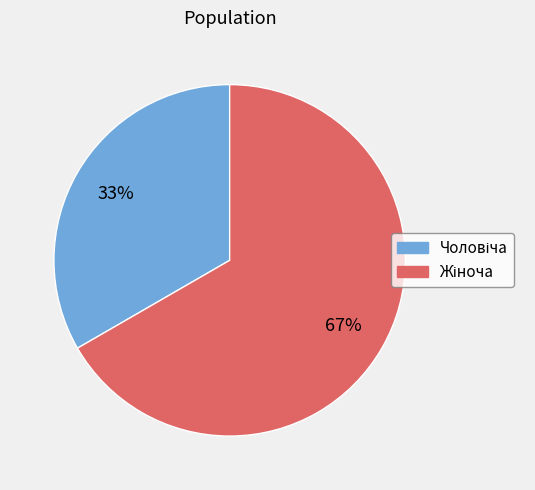

Is there a majority slice in this chart?

Yes